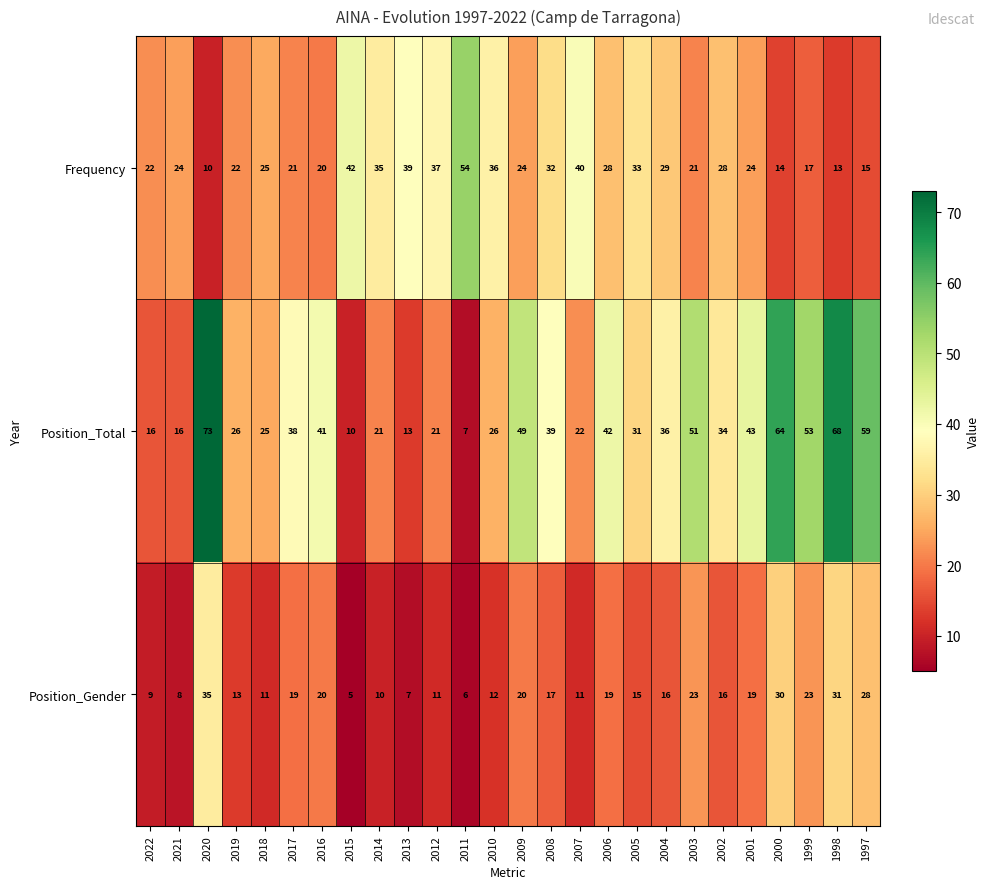

List the series in order of their overall mean, highest first.

Position_Total, Frequency, Position_Gender